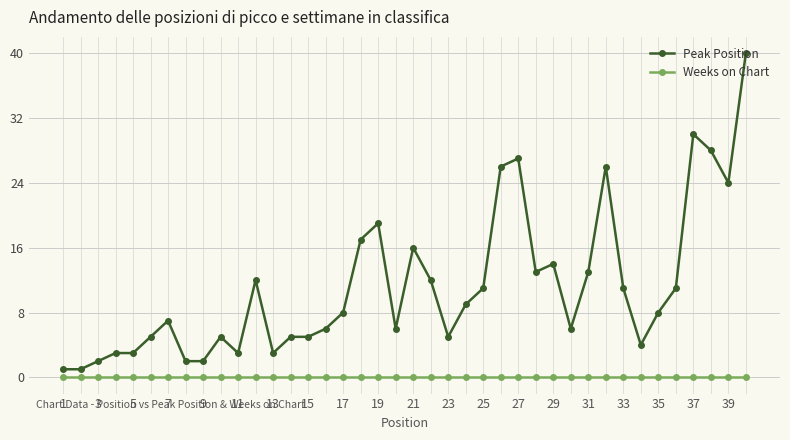

What is the difference between the maximum and minimum values in the Peak Position series?

39